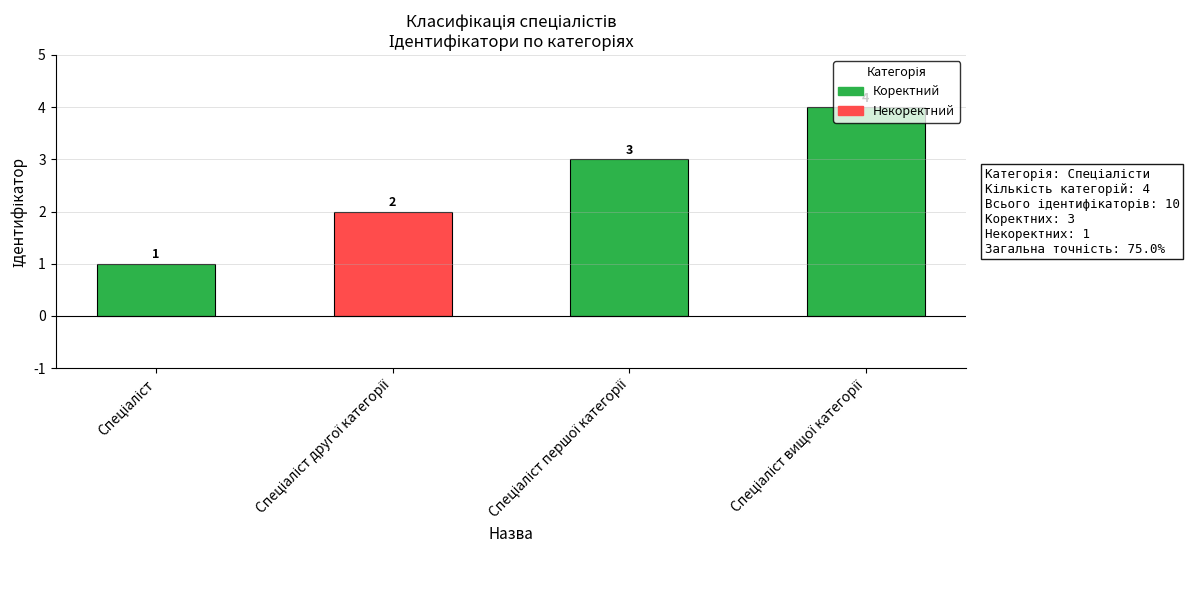

Count the values in the range 2 to 4.

3